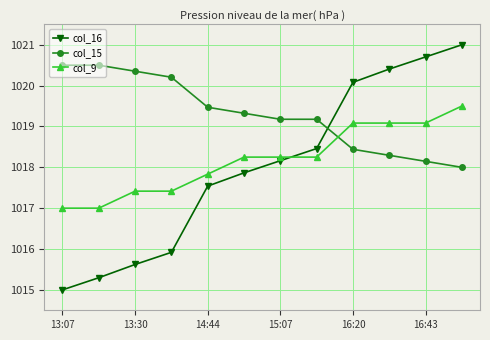

True or false: col_9 and col_16 cross at least once.

True